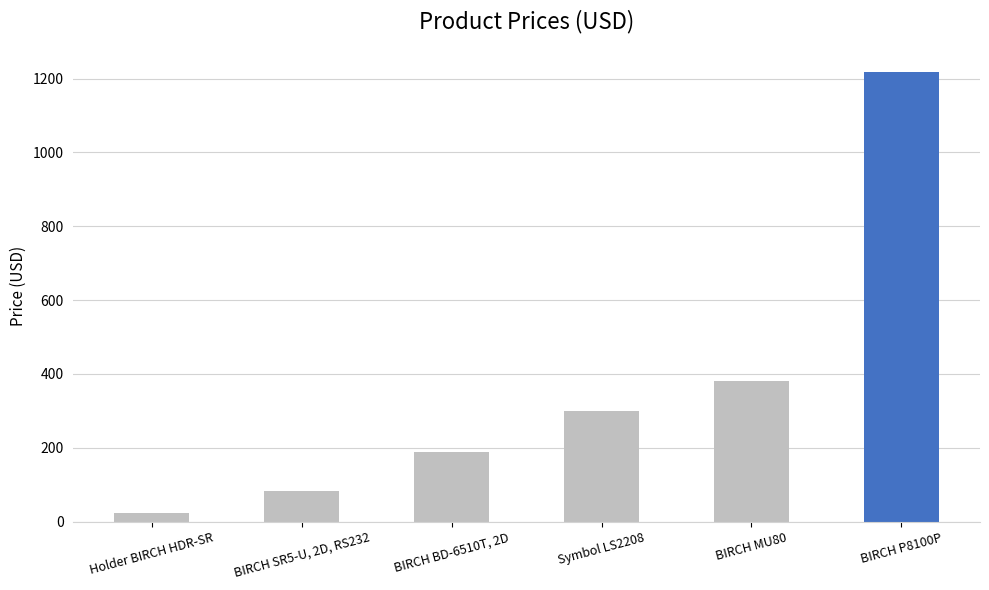

What is the label of the 6th bar from the right?

Holder BIRCH HDR-SR